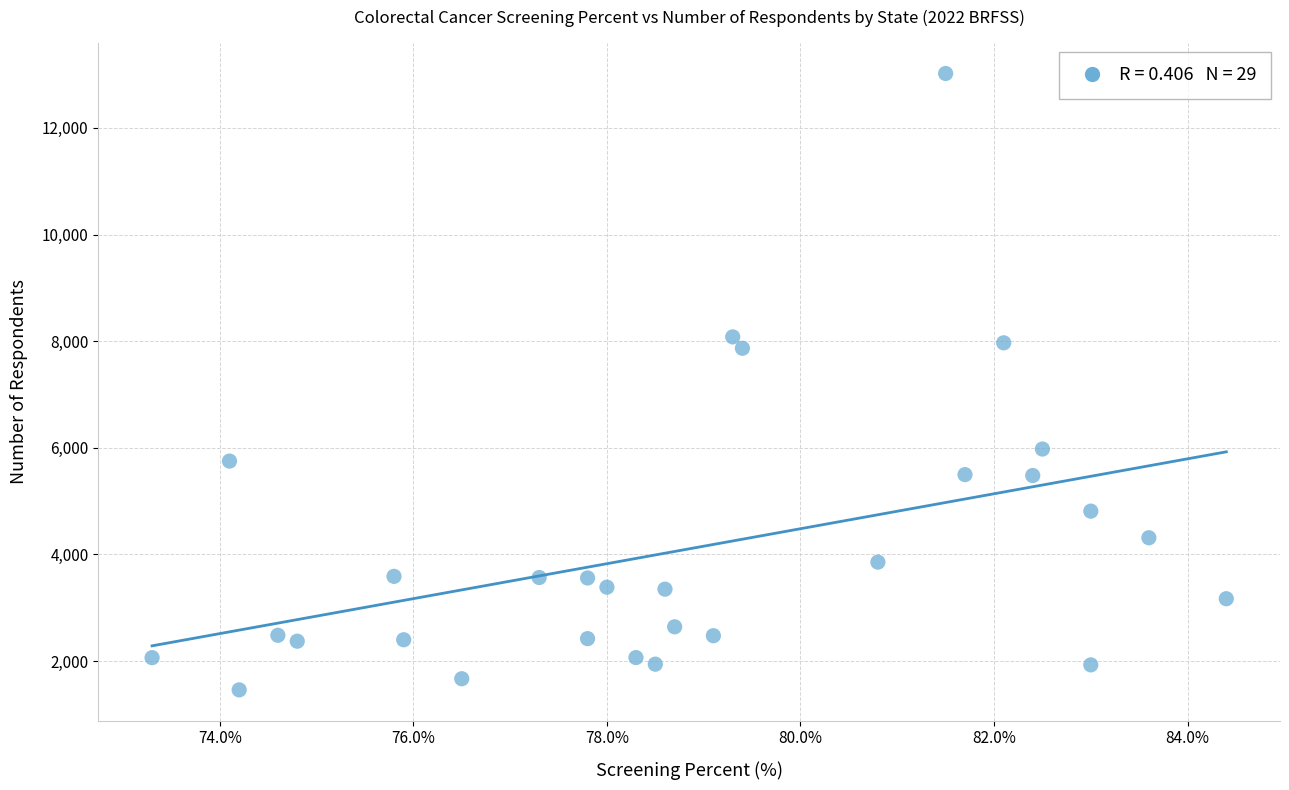

What is the range of Y values (max minus min)?

11560